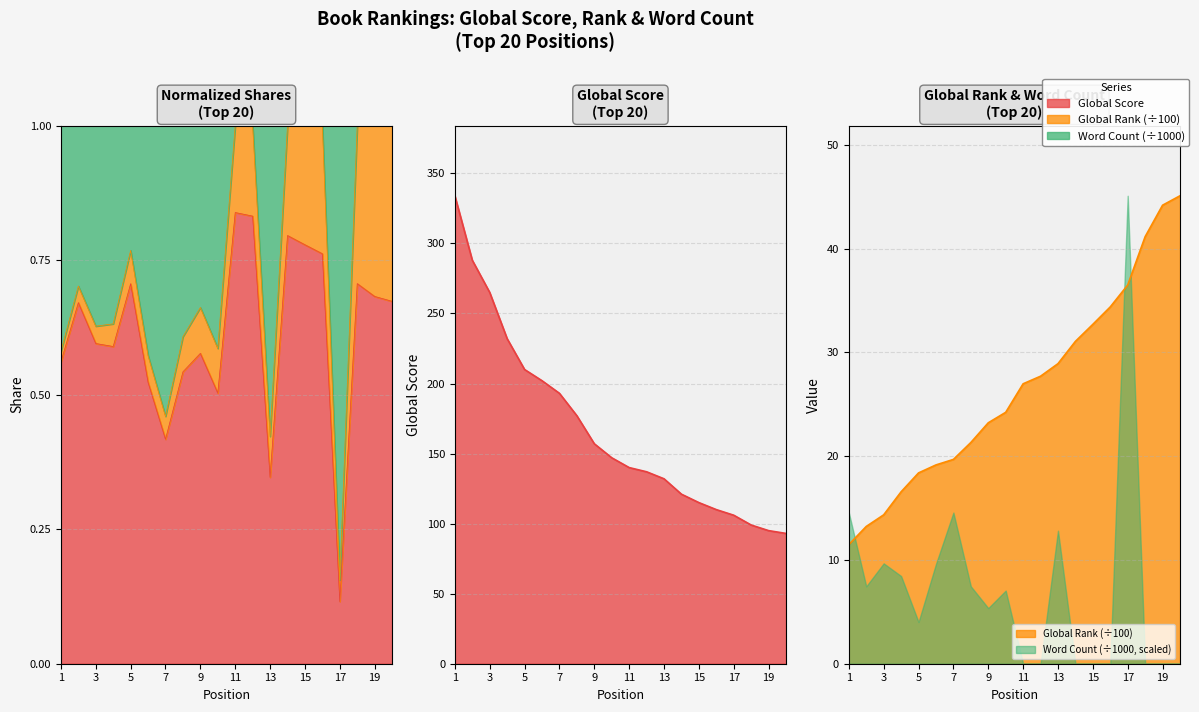

What is the sum of all Global Rank (÷100) values?

530.4